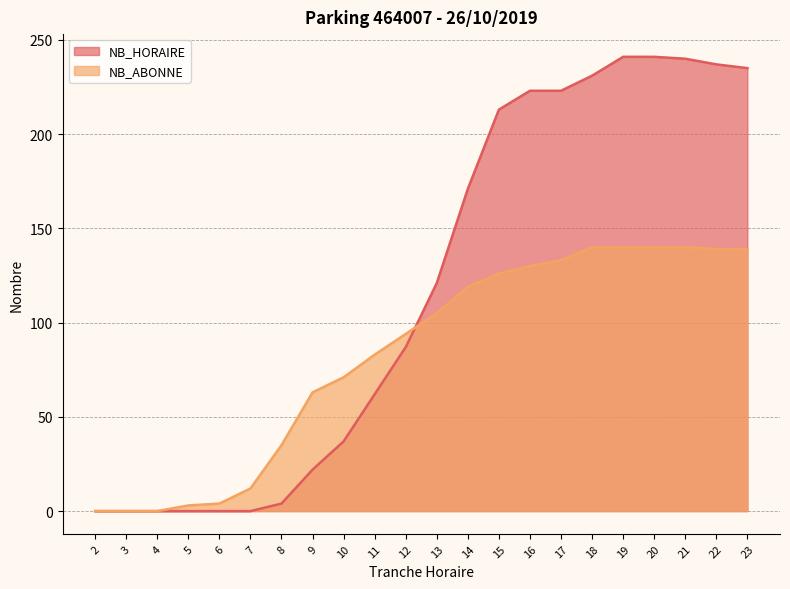

How many values in NB_HORAIRE are above zero?

16